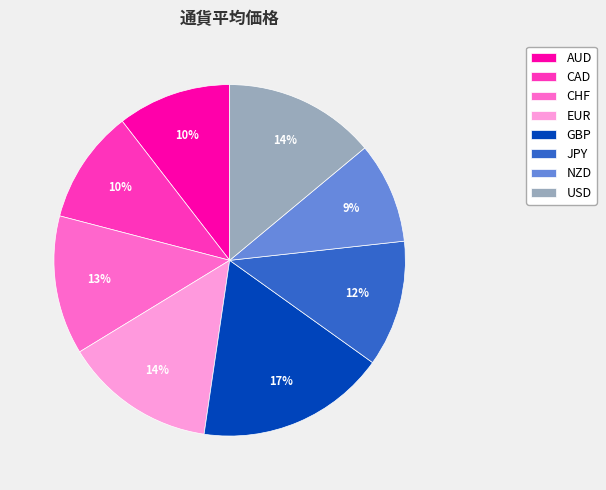

What is the smallest slice in the pie chart?

NZD